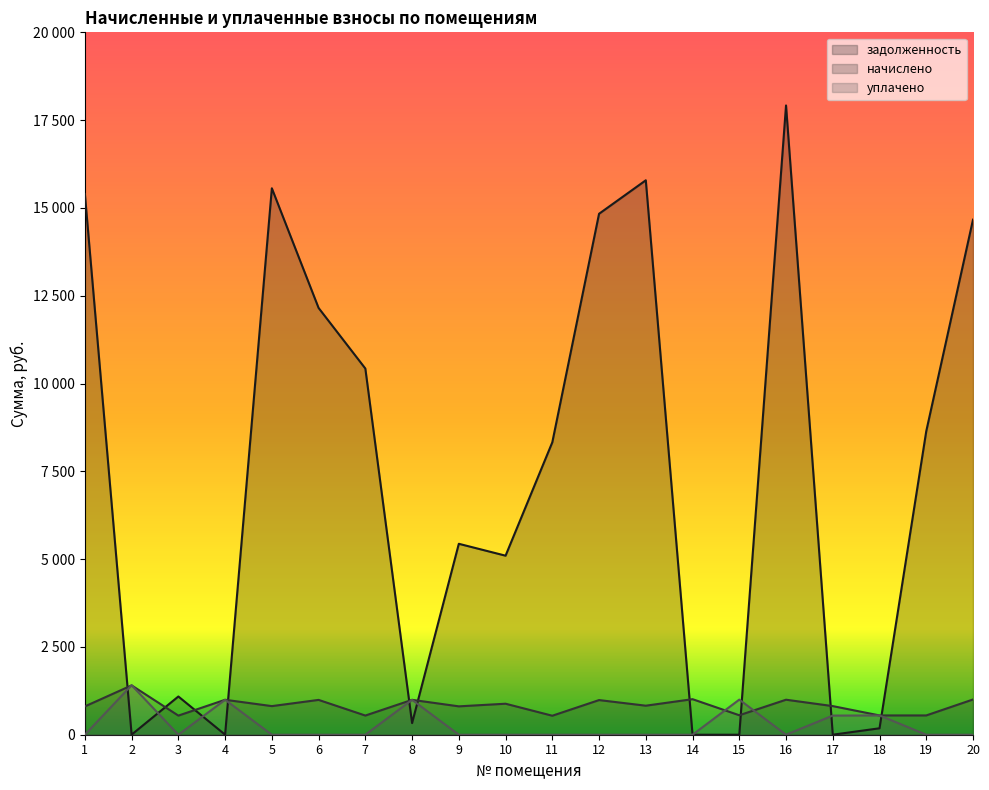

What is the difference between the maximum and minimum values in the уплачено series?

1410.0